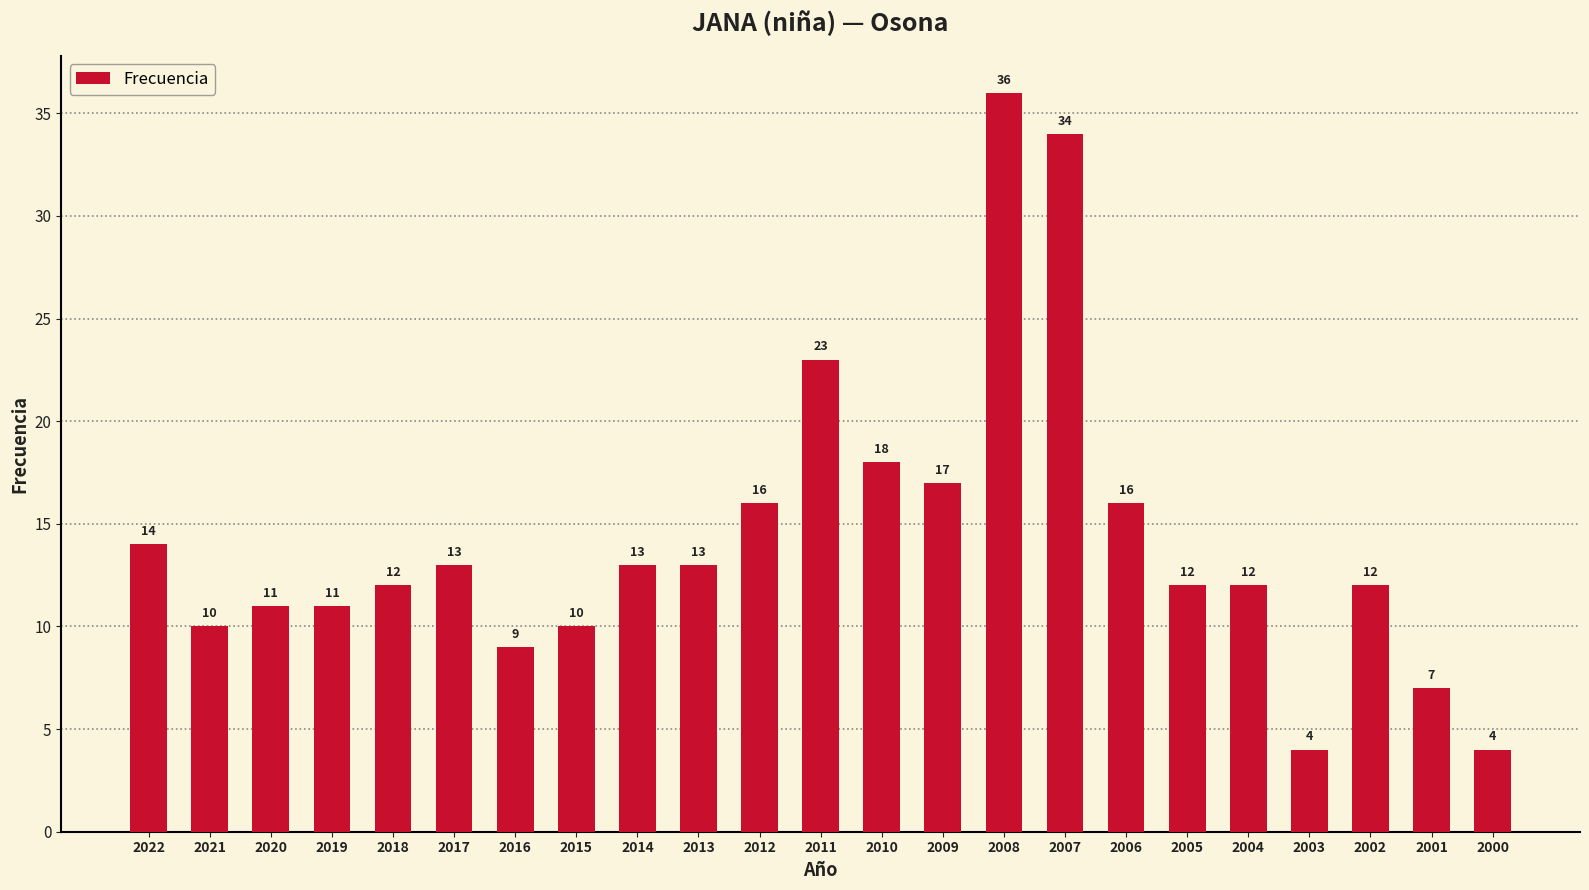

What is the minimum value shown in the chart?

4